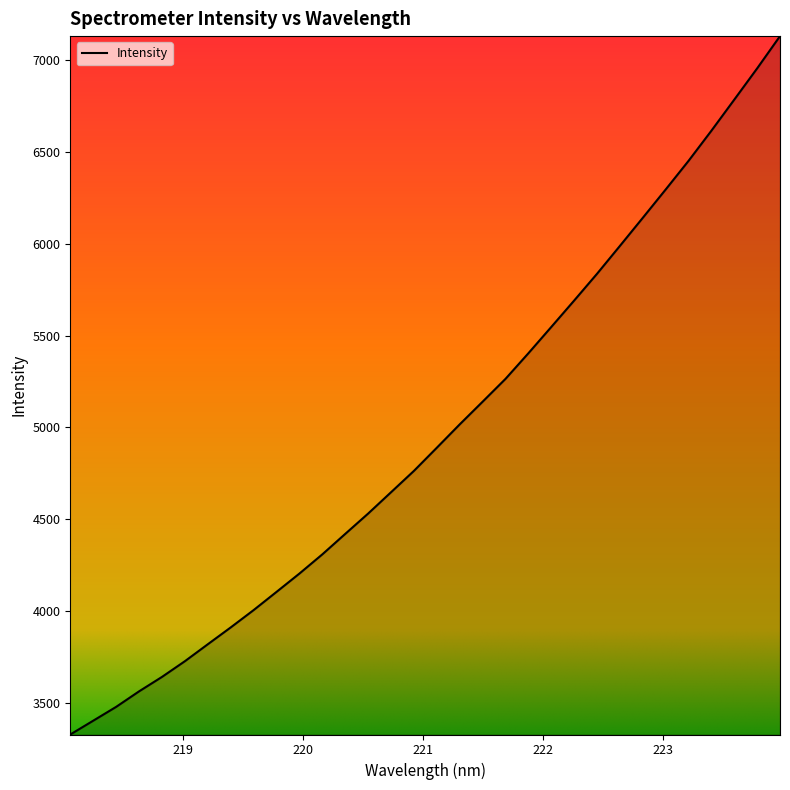

What is the smallest value displayed?

3327.9